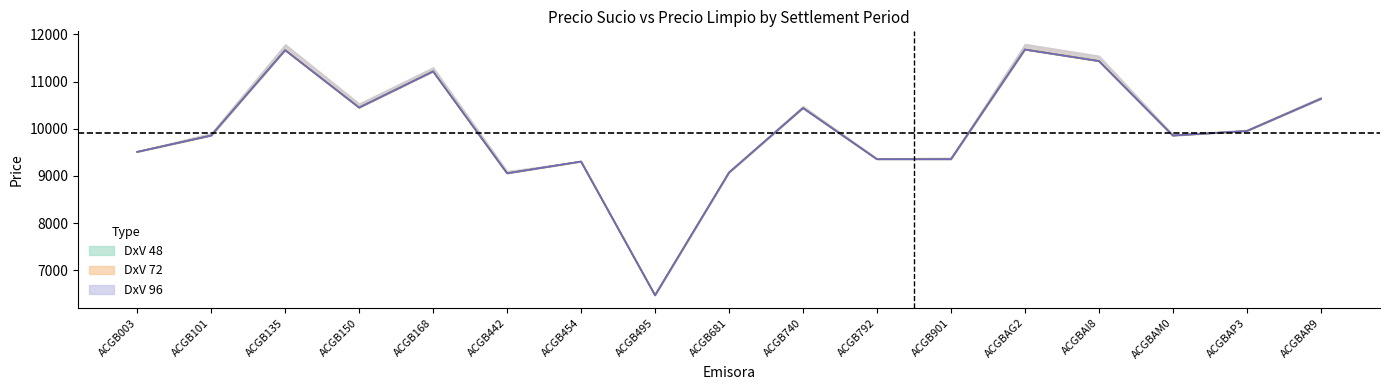

List the labels in order of Precio Limpio 72 value, smallest first.

ACGB495, ACGB442, ACGB681, ACGB454, ACGB901, ACGB792, ACGB003, ACGBAM0, ACGB101, ACGBAP3, ACGB740, ACGB150, ACGBAR9, ACGB168, ACGBAI8, ACGB135, ACGBAG2